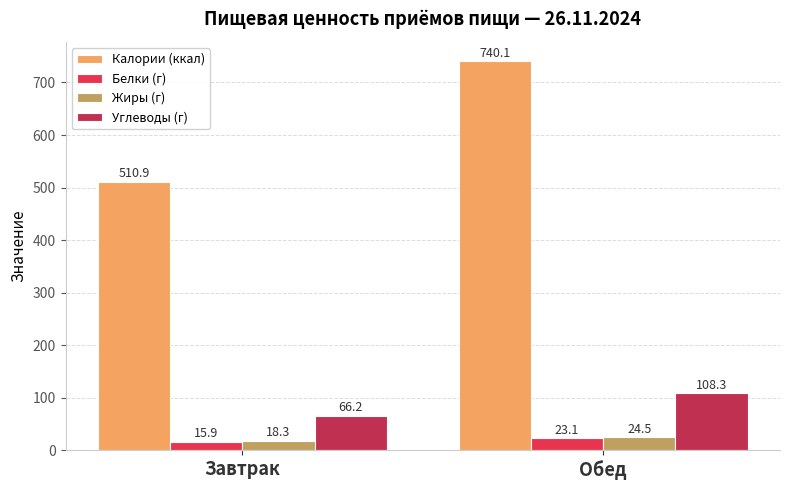

What are all the series names shown in the legend?

Калории (ккал), Белки (г), Жиры (г), Углеводы (г)